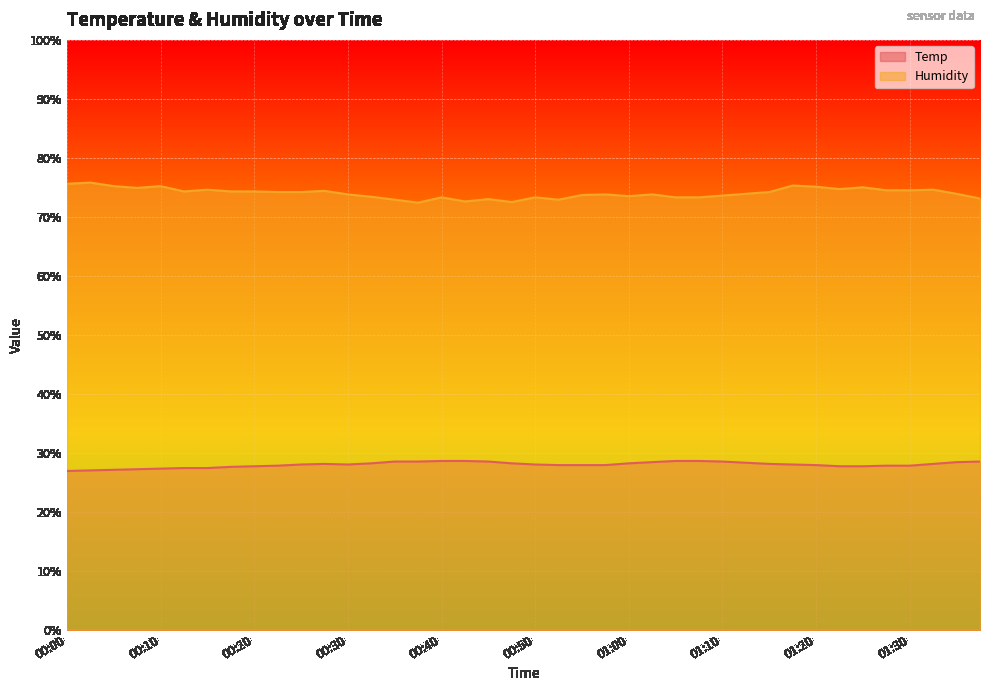

How many lines are shown in the chart?

2